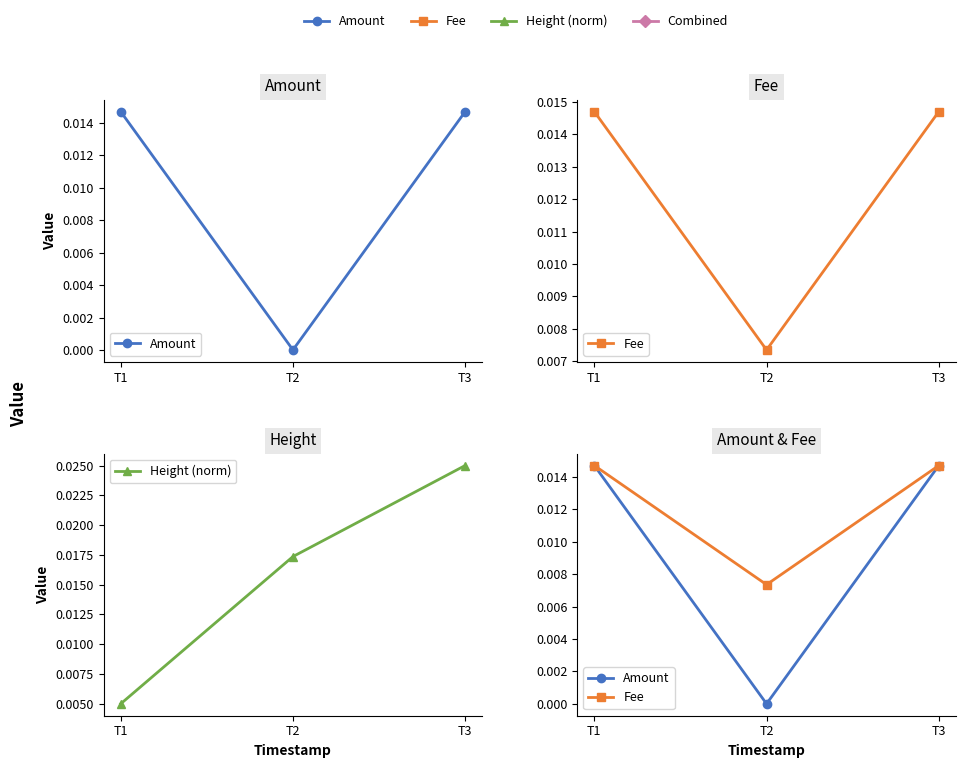

Rank the series at T3 from highest to lowest value.

Height (norm), Amount, Fee